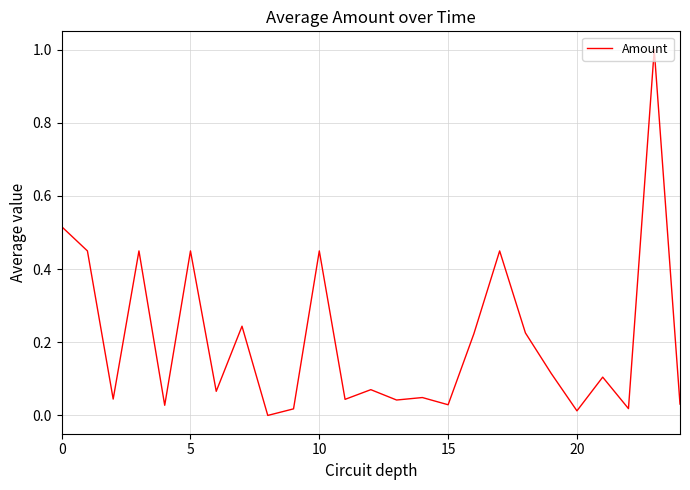

What is the difference between the maximum and minimum values?

1.0